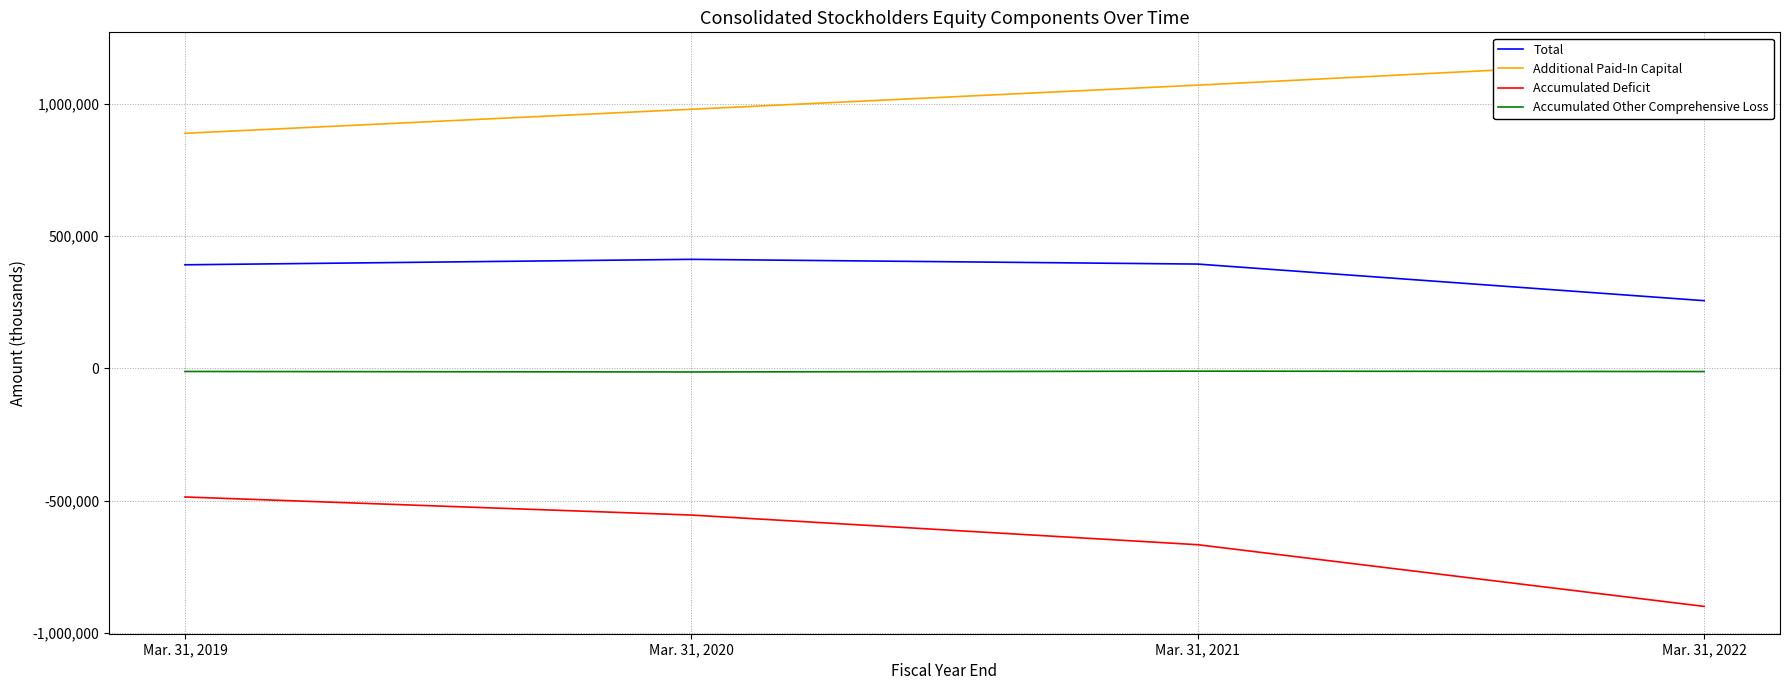

Reading left to right, what are all the values shown in this chart?

Total: Mar. 31, 2019=391303	Mar. 31, 2020=411904	Mar. 31, 2021=394034	Mar. 31, 2022=255829
Additional Paid-In Capital: Mar. 31, 2019=887907	Mar. 31, 2020=978659	Mar. 31, 2021=1069695	Mar. 31, 2022=1165948
Accumulated Deficit: Mar. 31, 2019=-485490	Mar. 31, 2020=-553790	Mar. 31, 2021=-665774	Mar. 31, 2022=-898699
Accumulated Other Comprehensive Loss: Mar. 31, 2019=-11568	Mar. 31, 2020=-13423	Mar. 31, 2021=-10350	Mar. 31, 2022=-11863